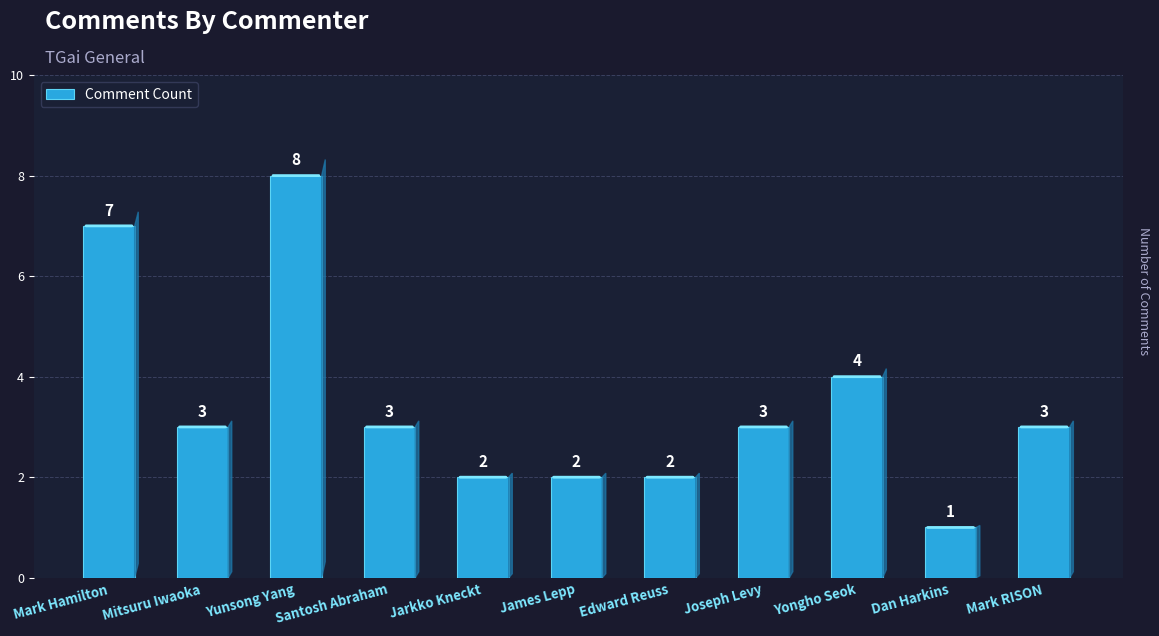

What is the minimum value shown in the chart?

1